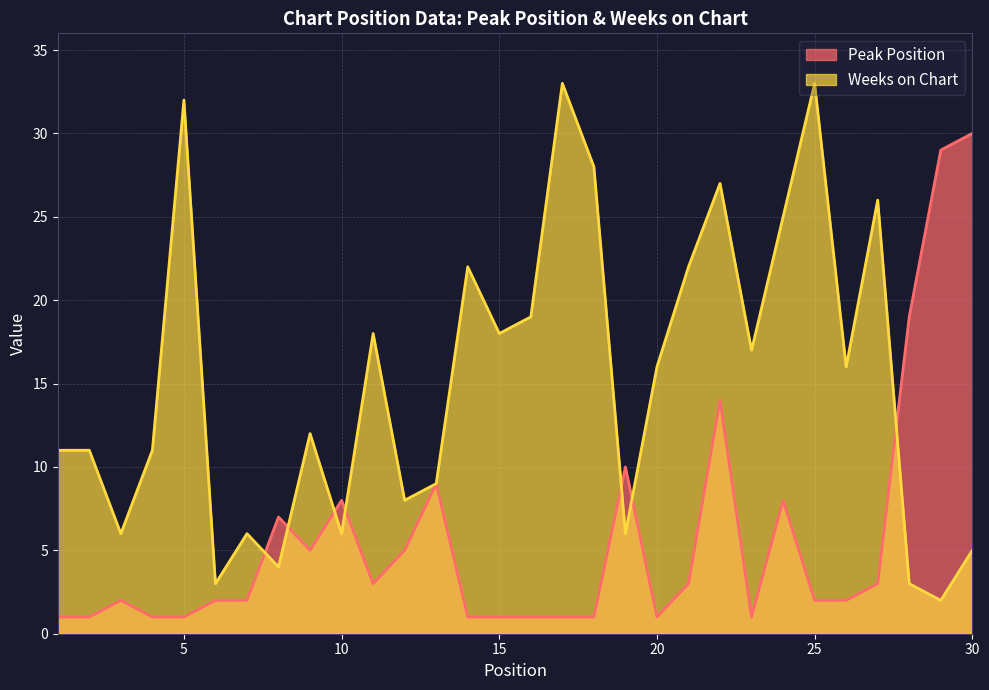

Reading right to left, what are all the values shown in this chart?

Peak Position: 30=30	29=29	28=19	27=3	26=2	25=2	24=8	23=1	22=14	21=3	20=1	19=10	18=1	17=1	16=1	15=1	14=1	13=9	12=5	11=3	10=8	9=5	8=7	7=2	6=2	5=1	4=1	3=2	2=1	1=1
Weeks on Chart: 30=5	29=2	28=3	27=26	26=16	25=33	24=25	23=17	22=27	21=22	20=16	19=6	18=28	17=33	16=19	15=18	14=22	13=9	12=8	11=18	10=6	9=12	8=4	7=6	6=3	5=32	4=11	3=6	2=11	1=11